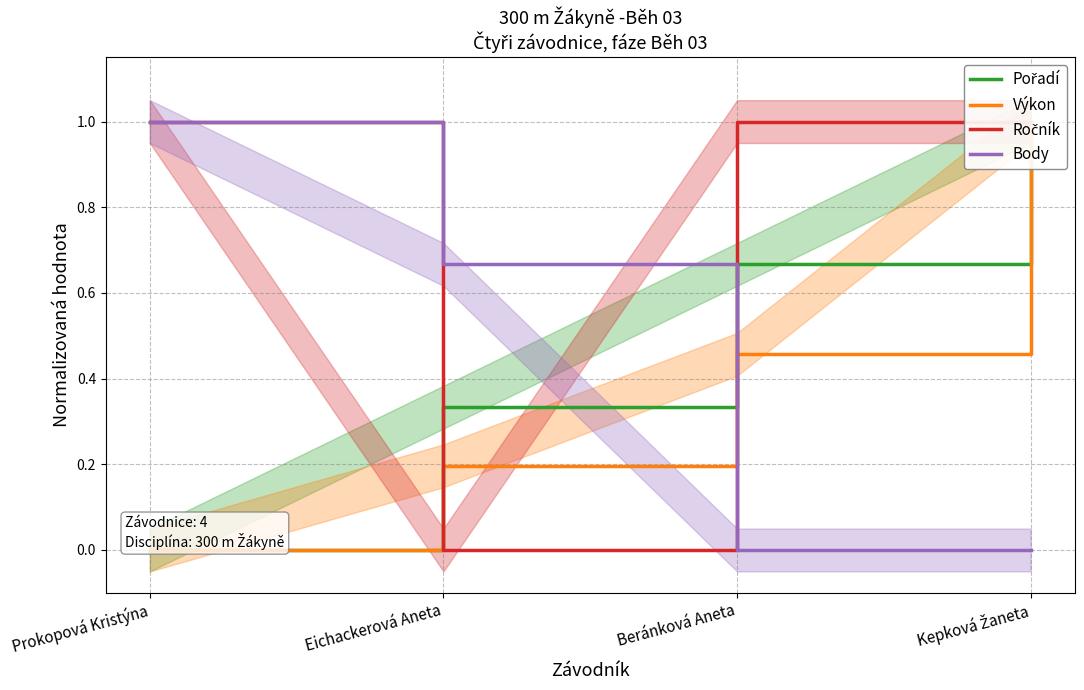

Between Eichackerová Aneta and Beránková Aneta, which series saw the biggest shift?

Ročník